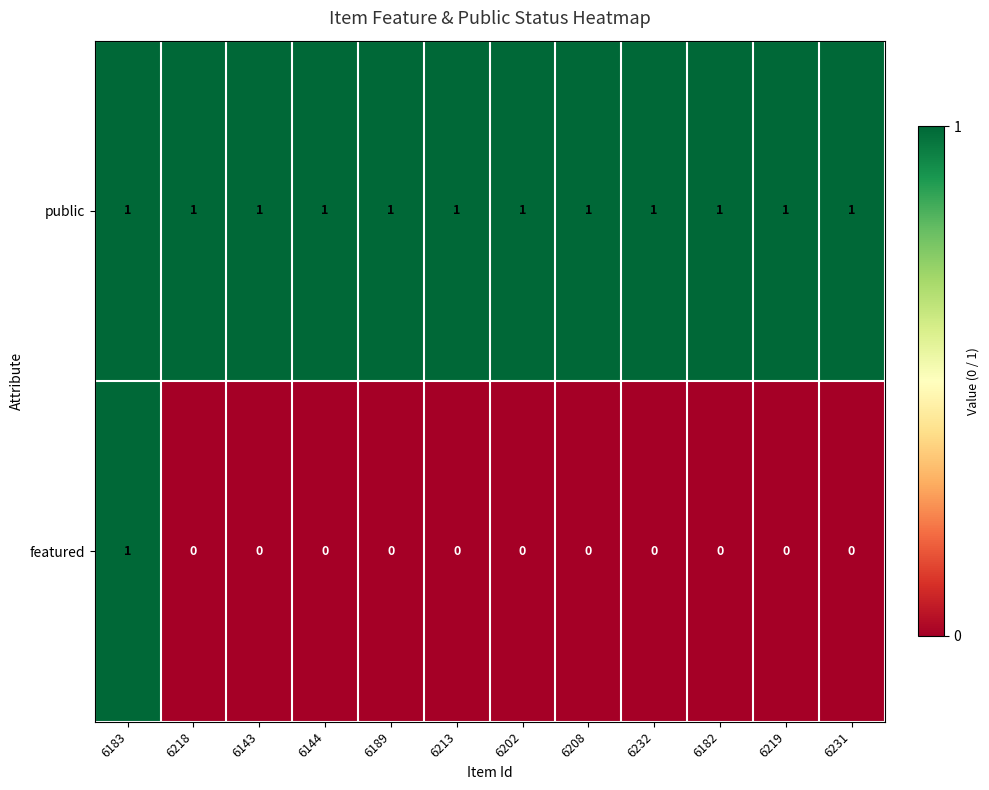

The value of public at 6189 is 1. True or false?

True